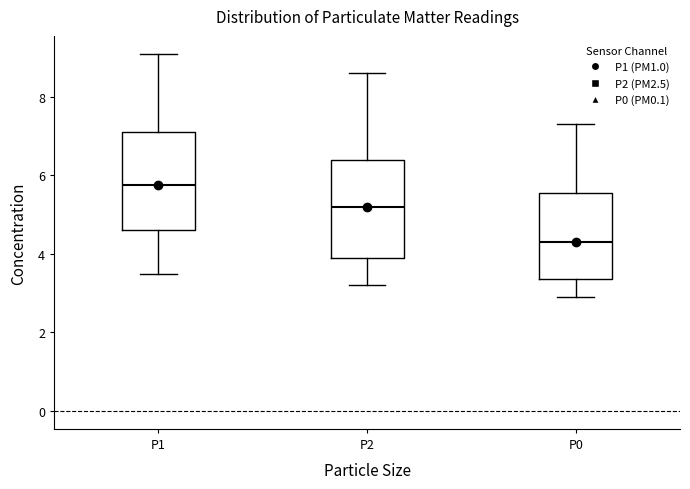

Where does the upper whisker of the box for P1 end on the y-axis? The values are not printed on the chart, so give them approximately, as read against the axis.

9.2